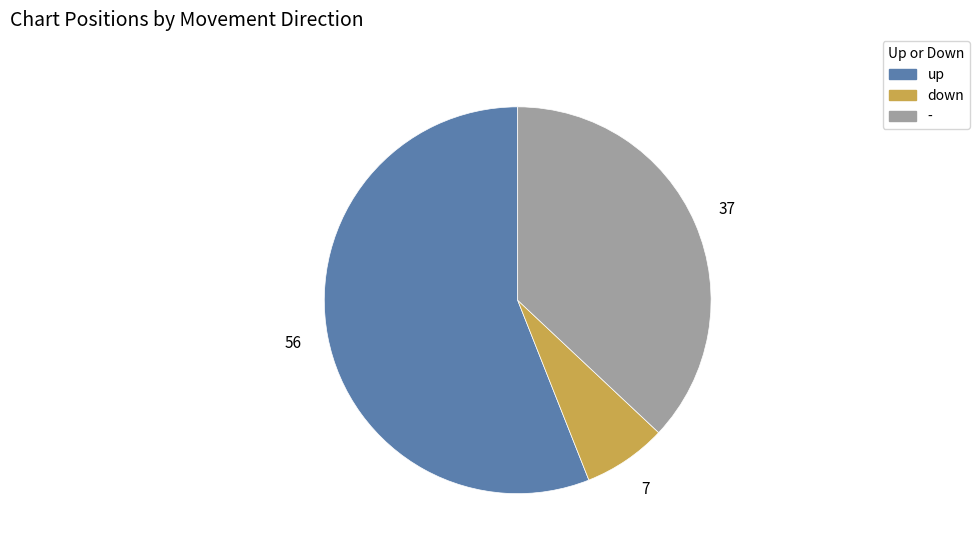

Between up and down, which is larger?

up